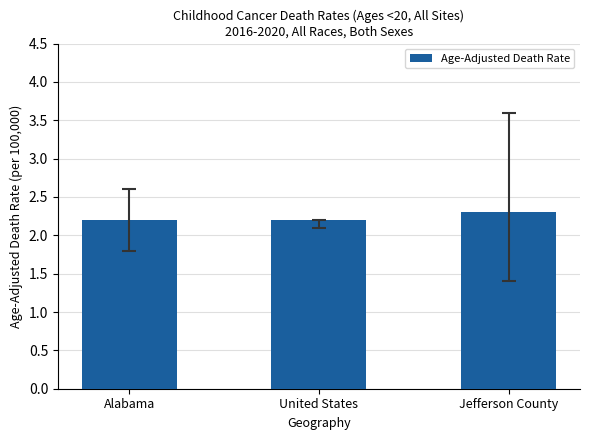

What position from the left is Jefferson County?

3